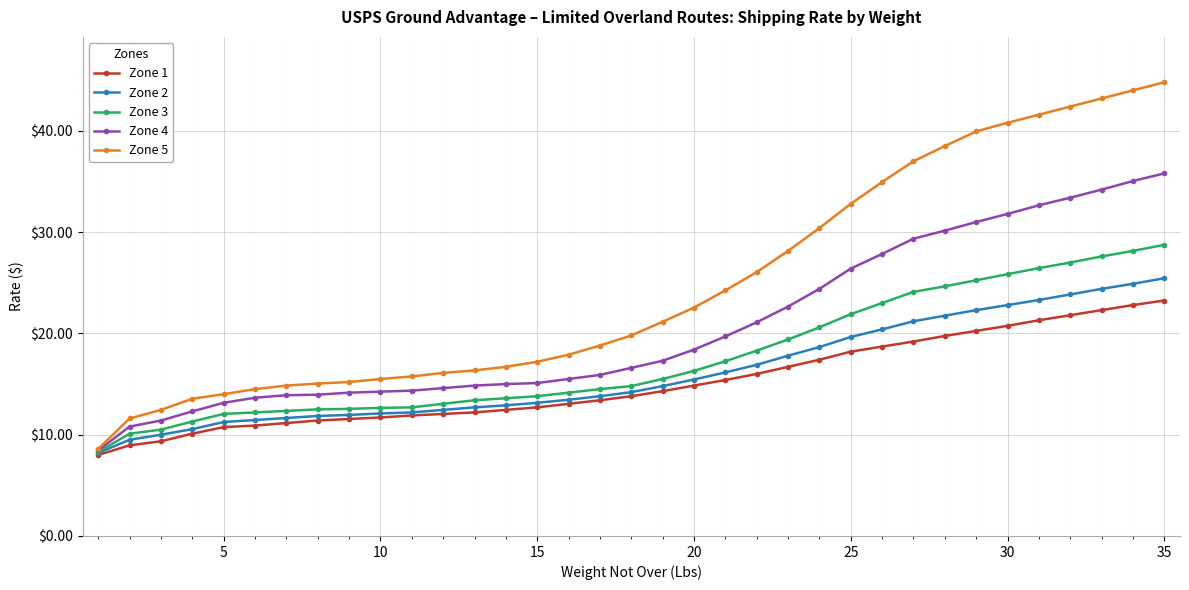

What is the sum of all Zone 4 values?

719.1